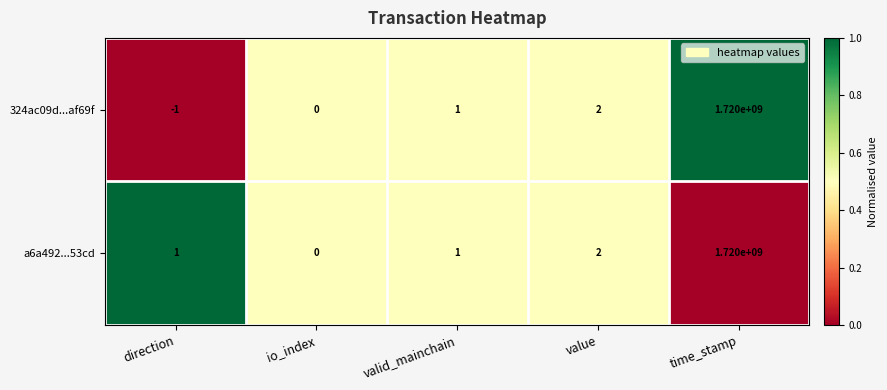

Count the number of data series in this chart.

2